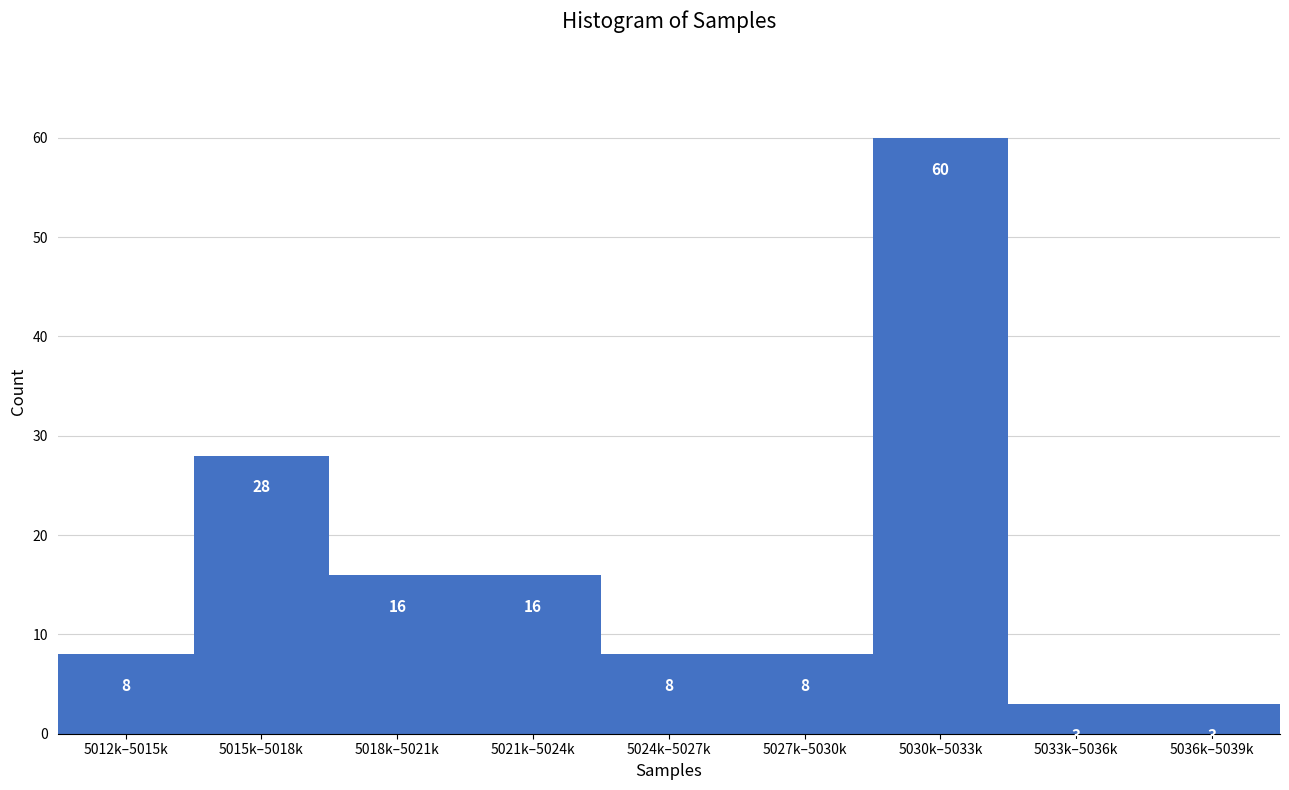

Reading left to right, transcribe all the data shown in this chart.

8	28	16	16	8	8	60	3	3